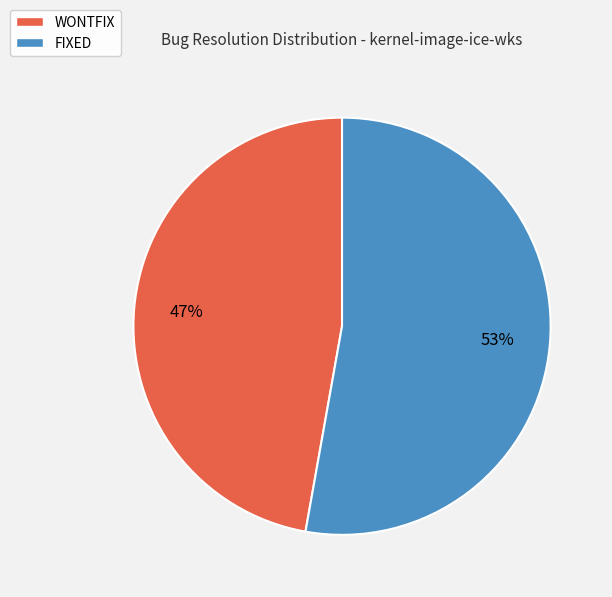

What percentage is the WONTFIX slice, to the nearest percent?

47%